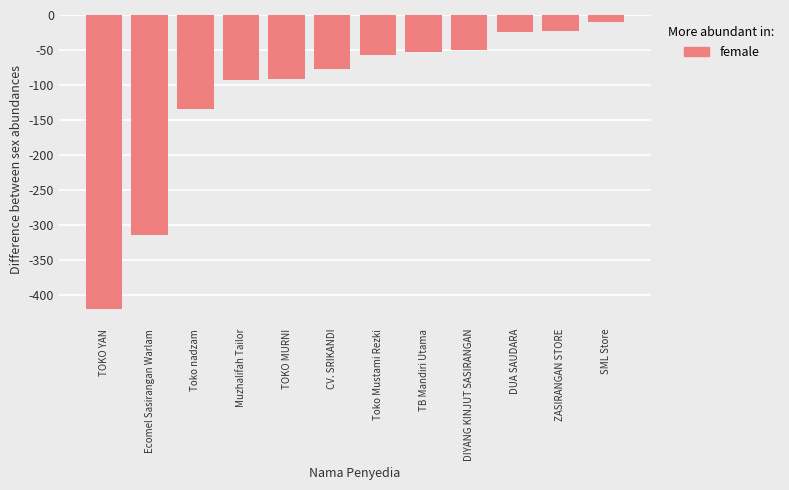

Does the chart contain any negative values?

Yes